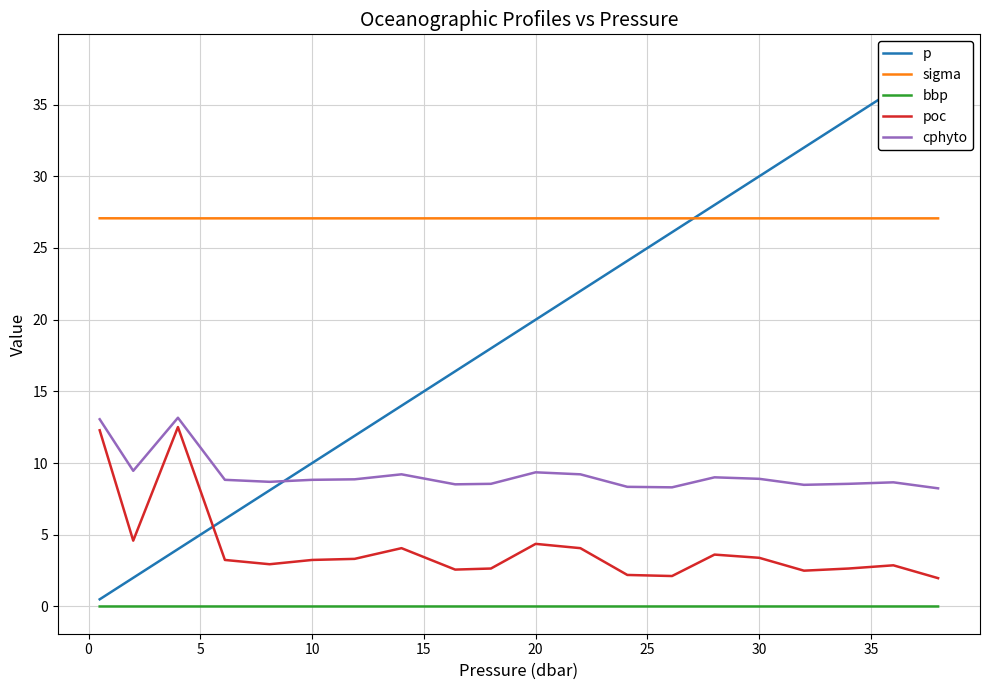

Reading left to right, extract all data points from this chart.

p: 0.5	2.0	4.0	6.1	8.1	10.0	11.9	14.0	16.4	18.0	20.0	22.0	24.1	26.1	28.0	30.0	32.0	34.0	36.0	38.0
sigma: 27.1	27.1	27.1	27.1	27.1	27.1	27.1	27.1	27.1	27.1	27.1	27.1	27.1	27.1	27.1	27.1	27.1	27.1	27.1	27.1
bbp: 0.0	0.0	0.0	0.0	0.0	0.0	0.0	0.0	0.0	0.0	0.0	0.0	0.0	0.0	0.0	0.0	0.0	0.0	0.0	0.0
poc: 12.3	4.6	12.5	3.2	2.9	3.2	3.3	4.1	2.6	2.6	4.4	4.1	2.2	2.1	3.6	3.4	2.5	2.6	2.9	2.0
cphyto: 13.1	9.5	13.2	8.8	8.7	8.8	8.9	9.2	8.5	8.6	9.4	9.2	8.3	8.3	9.0	8.9	8.5	8.6	8.7	8.2